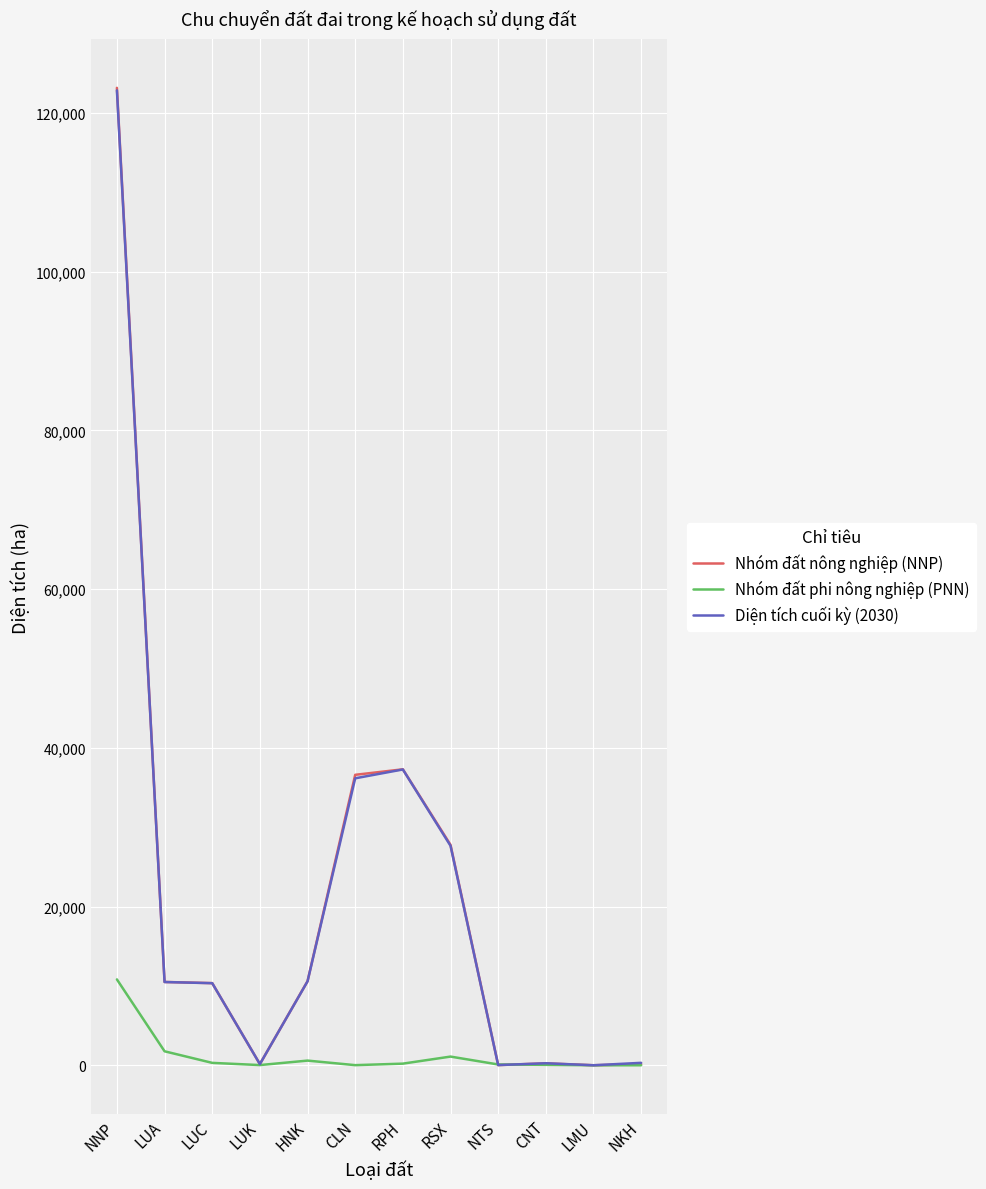

Which series has the largest range (max minus min)?

Nhóm đất nông nghiệp (NNP)